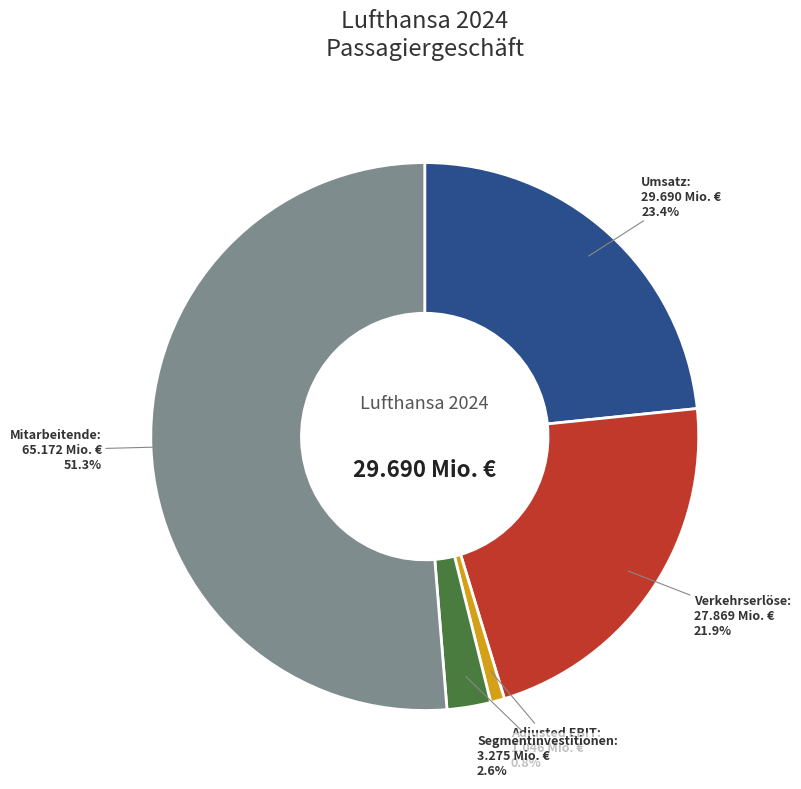

Rank the categories by value from highest to lowest.

Mitarbeitende, Umsatz, Verkehrserlöse, Segmentinvestitionen, Adjusted EBIT